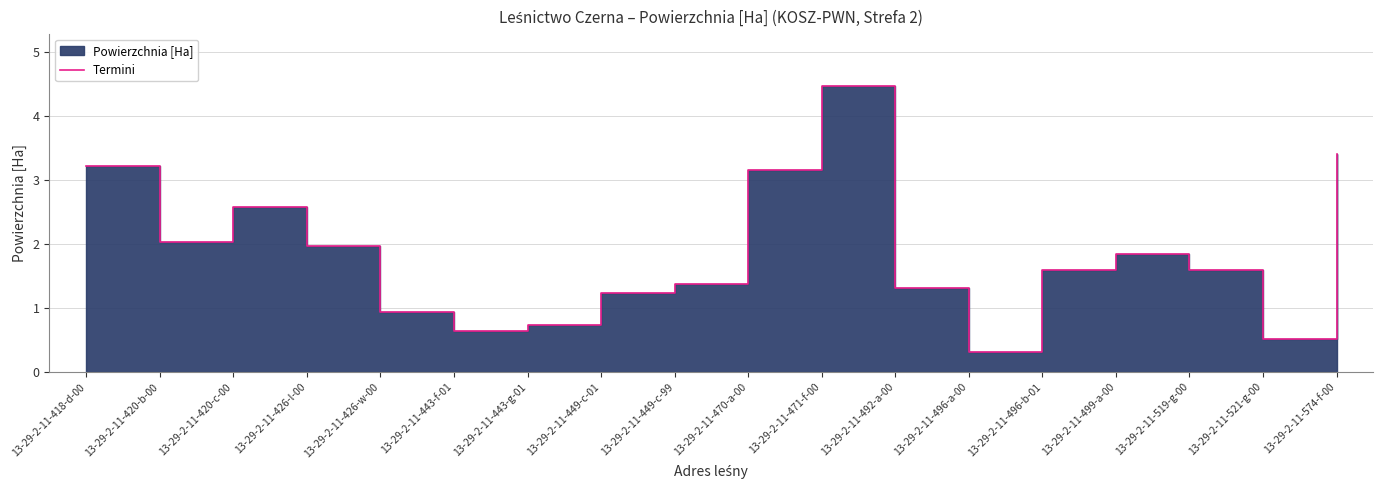

Reading left to right, list all the values displayed in this chart.

3.2	2.0	2.6	2.0	0.9	0.6	0.7	1.2	1.4	3.2	4.5	1.3	0.3	1.6	1.9	1.6	0.5	3.4